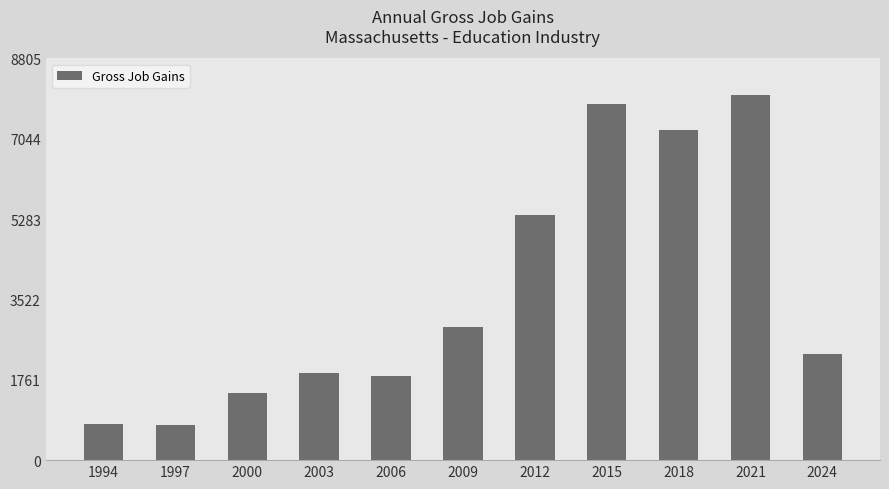

Where does the data first go above 2326?

2009